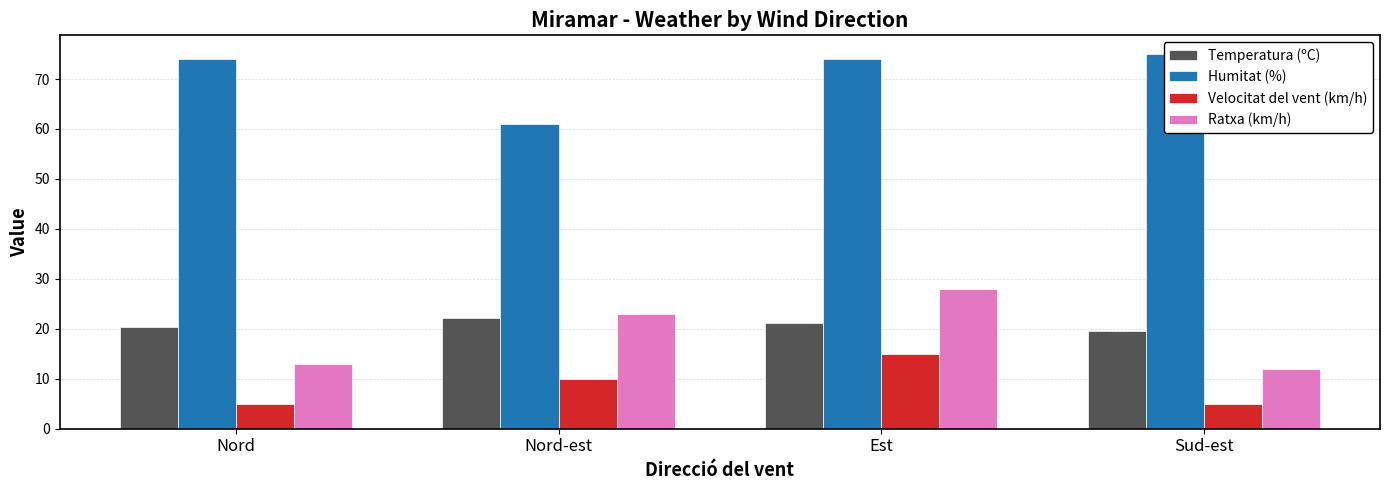

What are all the series names shown in the legend?

Temperatura (ºC), Humitat (%), Velocitat del vent (km/h), Ratxa (km/h)